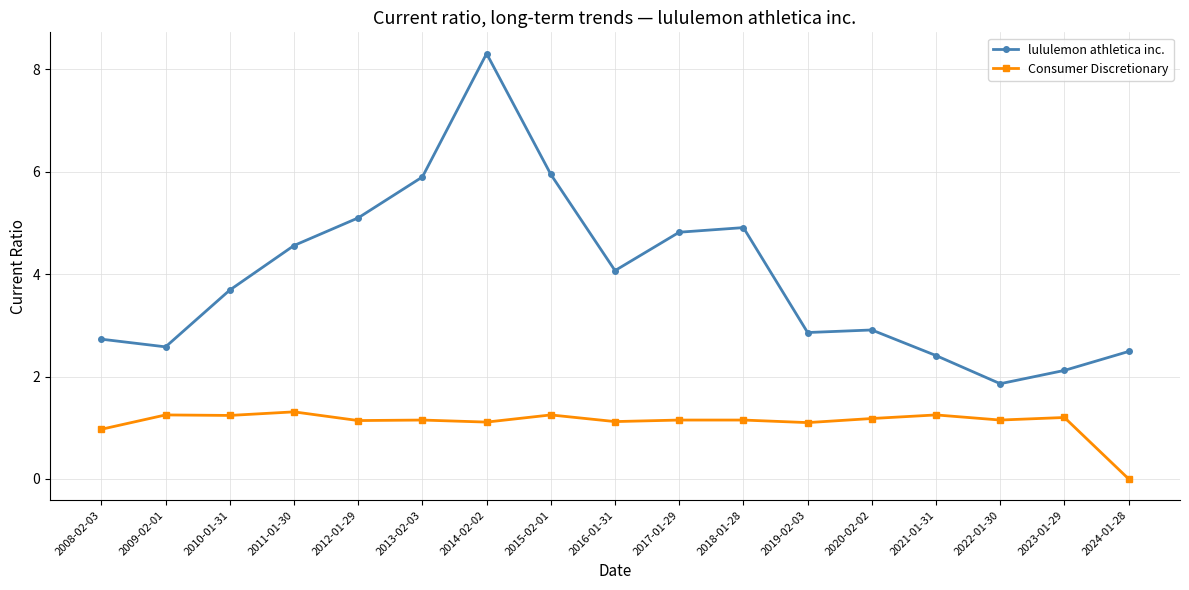

What is the difference between the lululemon athletica inc. values at 2015-02-01 and 2014-02-02?

2.4